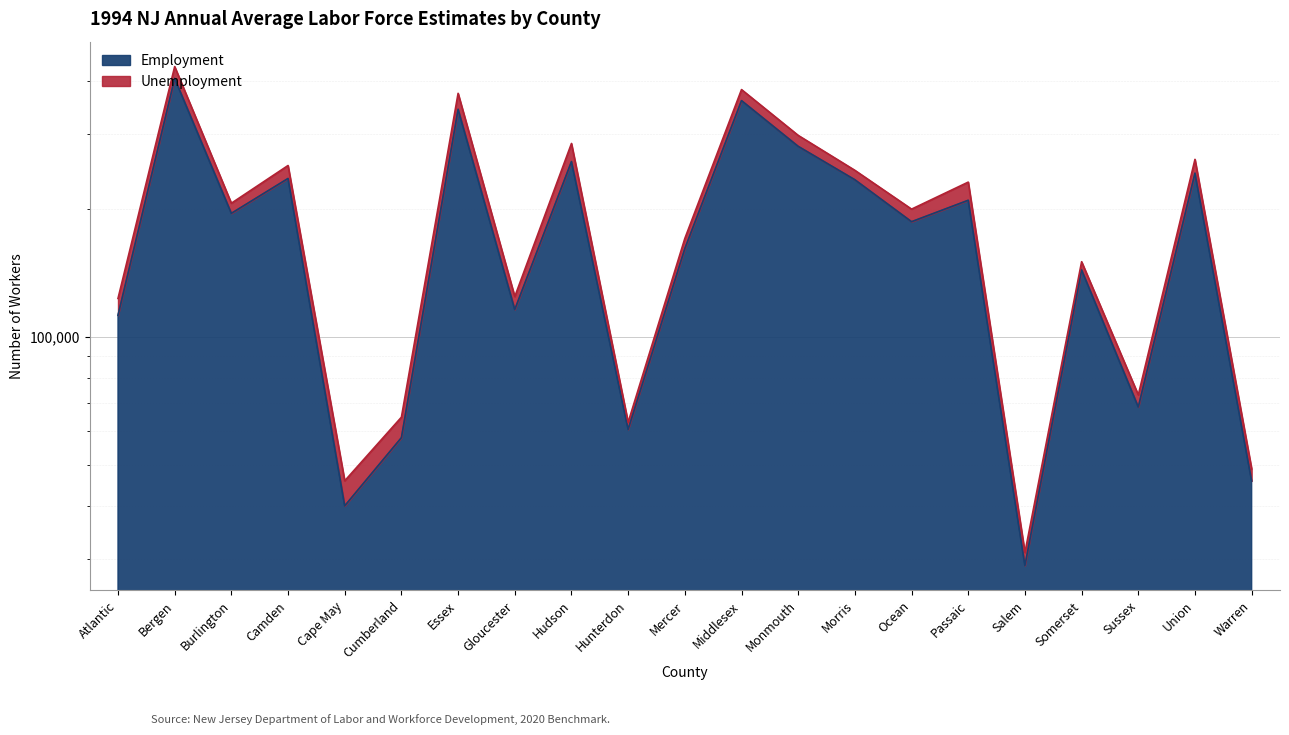

What is the ratio of the value at Cape May to the value at Salem?

1.4